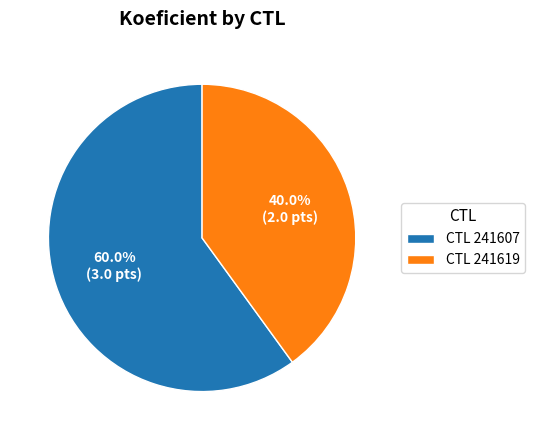

Between CTL 241607 and CTL 241619, which is larger?

CTL 241607